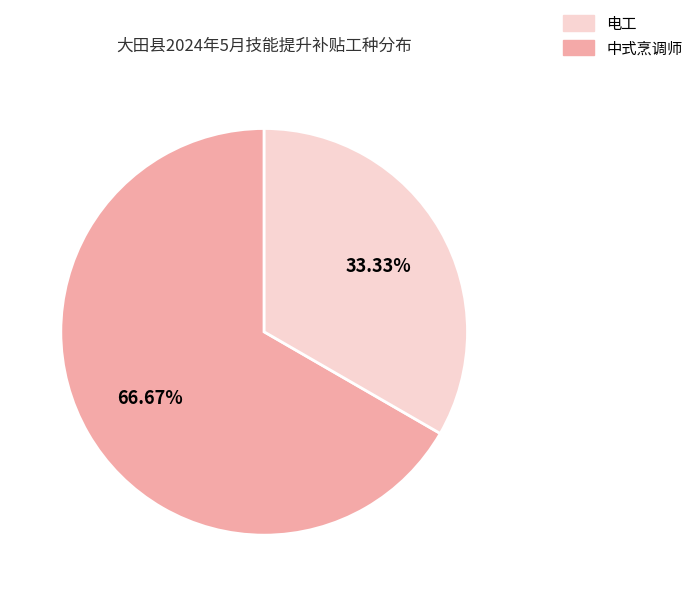

Is there a majority slice in this chart?

Yes